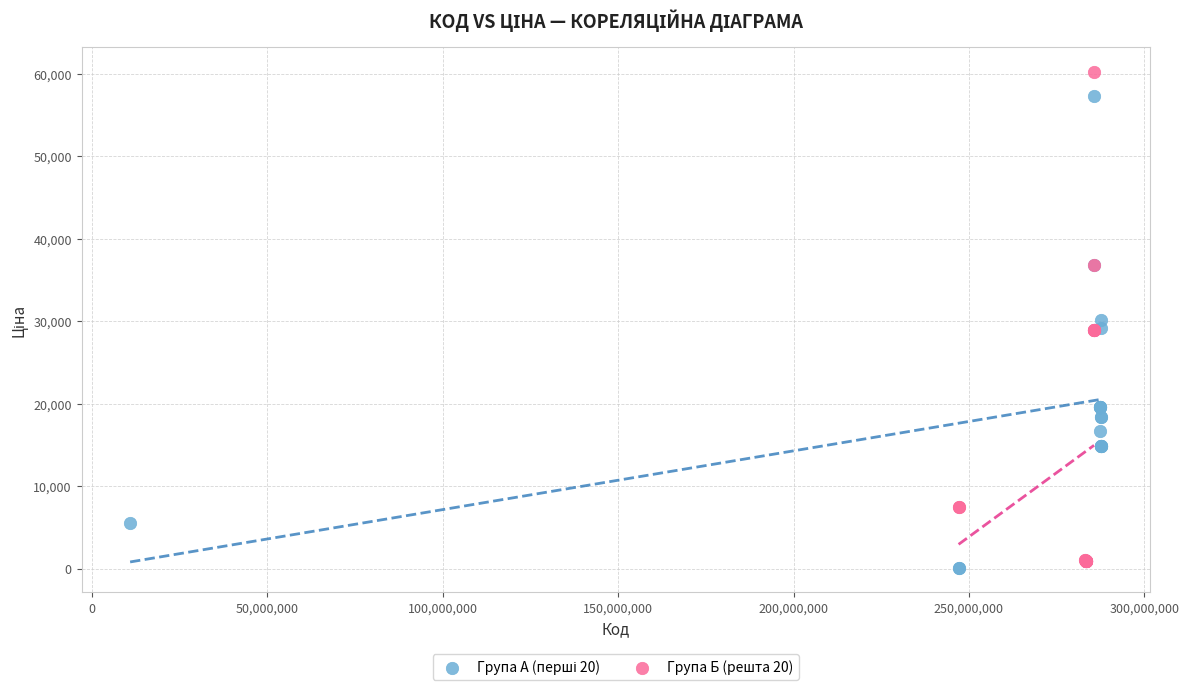

Which series reaches the maximum Y coordinate?

Група Б (решта 20)